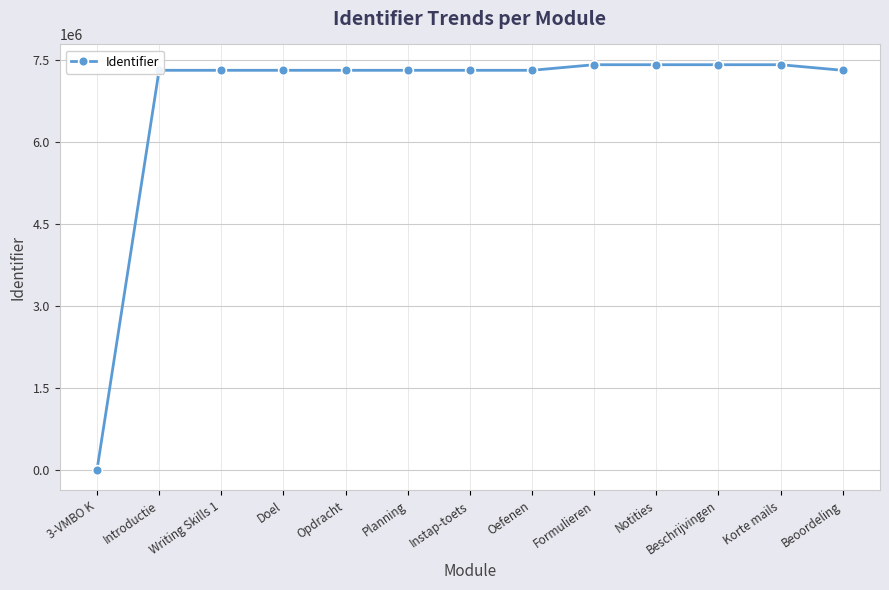

True or false: the data shows 7307900 at Oefenen.

True